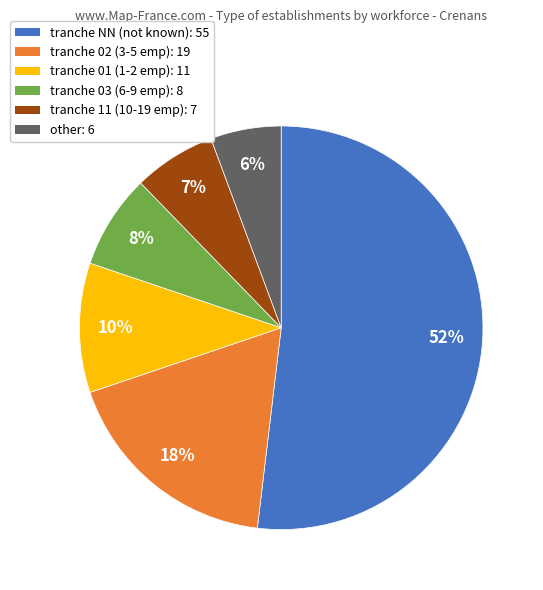

Count the number of slices in the pie.

6